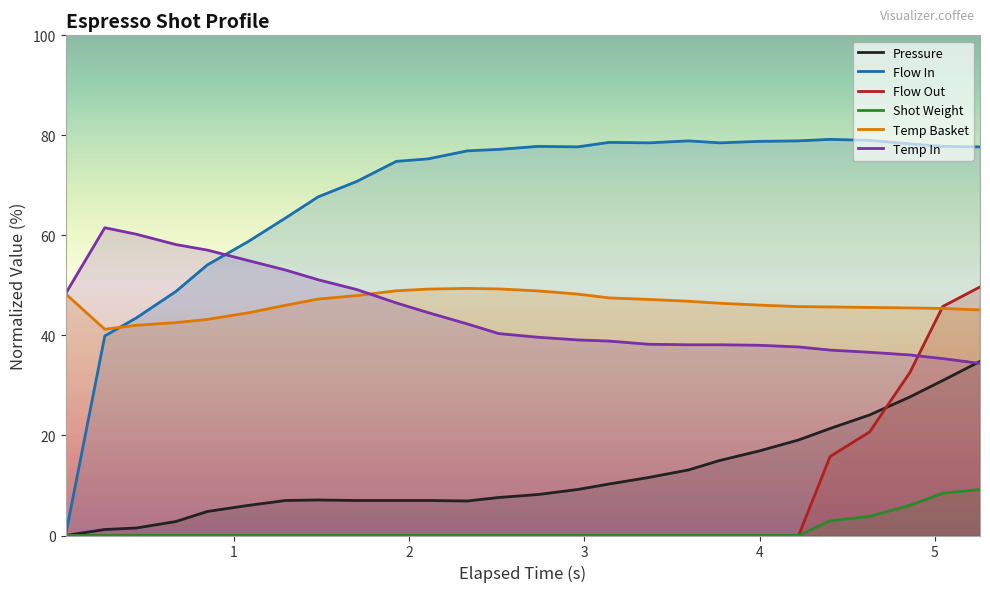

Which series has the largest total across all categories?

Flow In